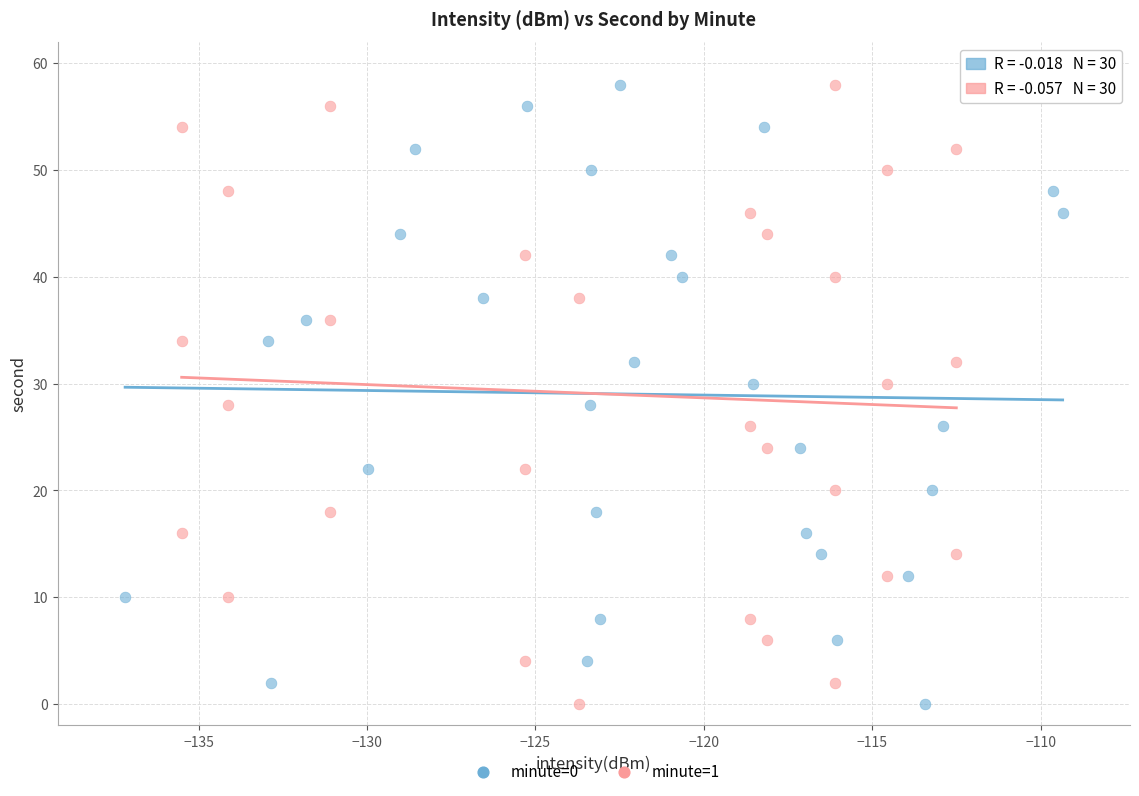

What are all the series names shown in the legend?

minute=0, minute=1